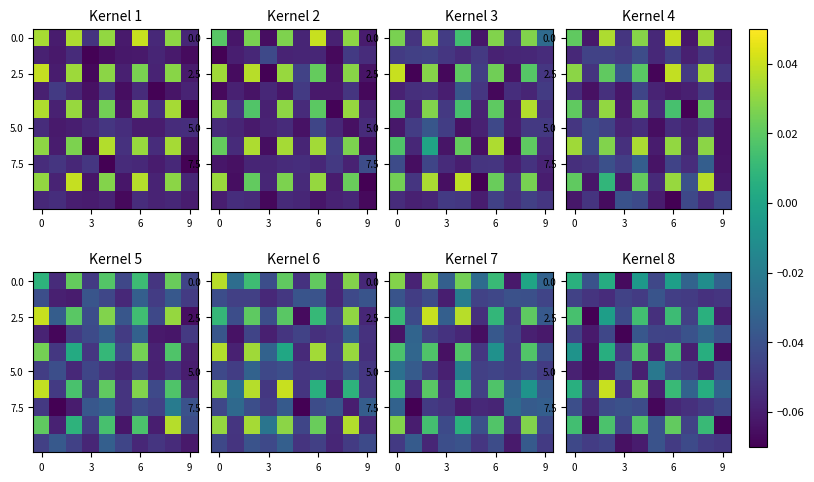

At how many categories does at least one series exceed 0?

5